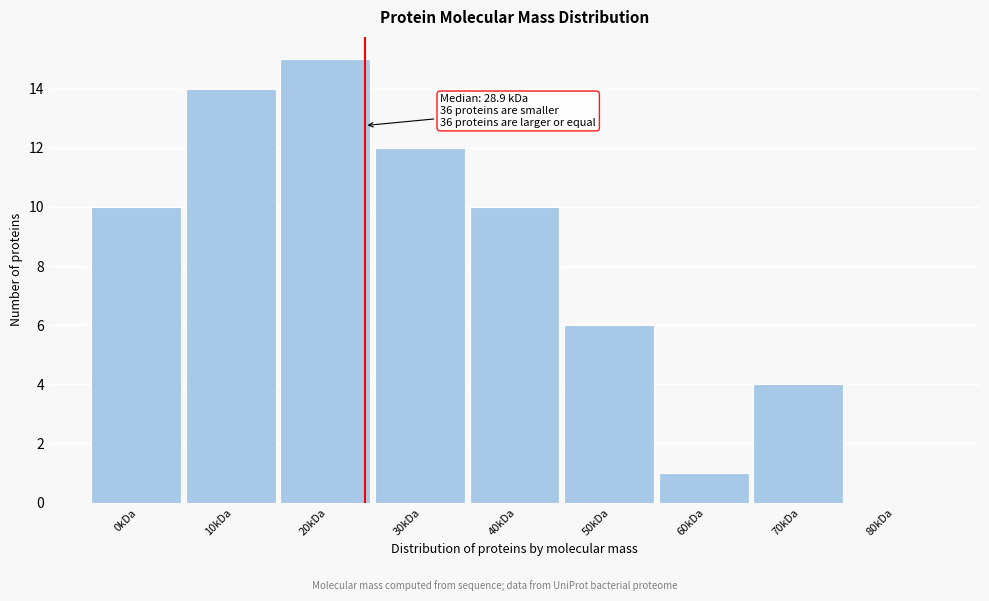

Reading left to right, list all the values displayed in this chart.

0kDa=10	10kDa=14	20kDa=15	30kDa=12	40kDa=10	50kDa=6	60kDa=1	70kDa=4	80kDa=0